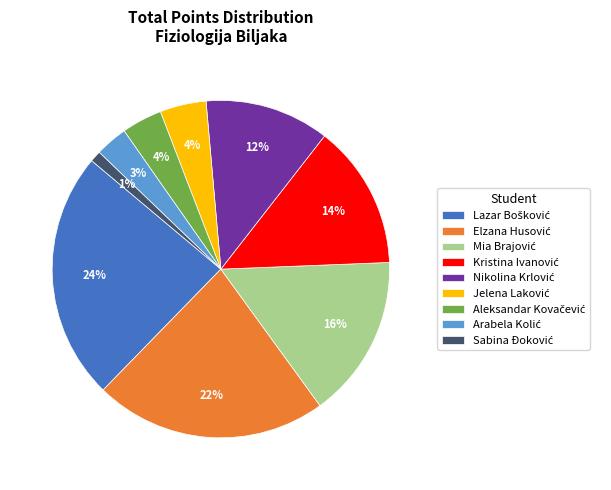

To the nearest percent, what is the average slice percentage?

11%